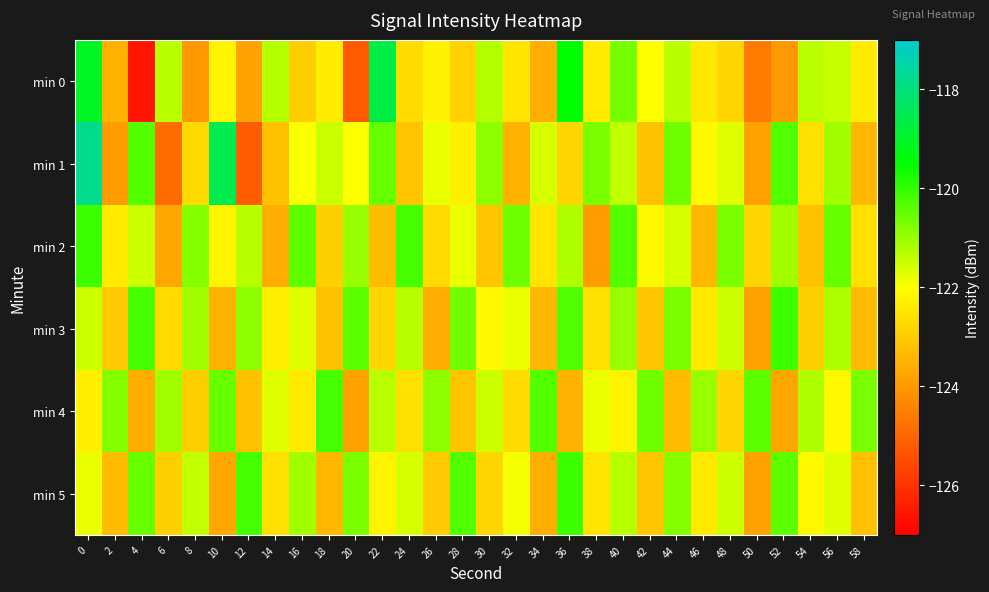

Reading right to left, extract all data points from this chart.

min 0: 58=-122.4	56=-121.5	54=-121.3	52=-124.0	50=-124.6	48=-122.8	46=-122.4	44=-121.3	42=-122.0	40=-120.7	38=-122.4	36=-119.5	34=-123.6	32=-122.5	30=-121.3	28=-122.9	26=-122.2	24=-122.7	22=-118.7	20=-125.2	18=-122.4	16=-123.0	14=-121.3	12=-123.8	10=-122.2	8=-124.0	6=-121.3	4=-126.6	2=-123.5	0=-119.1
min 1: 58=-123.4	56=-121.1	54=-122.6	52=-120.3	50=-123.8	48=-121.7	46=-122.1	44=-120.6	42=-123.2	40=-121.4	38=-120.7	36=-122.8	34=-121.6	32=-123.5	30=-120.9	28=-122.3	26=-121.8	24=-123.1	22=-120.5	20=-122.0	18=-121.5	16=-122.0	14=-123.2	12=-125.2	10=-118.5	8=-122.7	6=-124.8	4=-120.3	2=-123.9	0=-117.8
min 2: 58=-122.6	56=-120.5	54=-123.2	52=-121.1	50=-122.8	48=-120.7	46=-123.4	44=-121.6	42=-122.1	40=-120.3	38=-123.9	36=-121.2	34=-122.5	32=-120.6	30=-123.1	28=-121.8	26=-122.7	24=-120.2	22=-123.3	20=-121.0	18=-122.9	16=-120.4	14=-123.6	12=-121.3	10=-122.2	8=-120.8	6=-123.7	4=-121.5	2=-122.4	0=-120.1
min 3: 58=-123.3	56=-121.2	54=-122.9	52=-120.1	50=-123.8	48=-121.5	46=-122.4	44=-120.7	42=-123.1	40=-121.0	38=-122.6	36=-120.3	34=-123.4	32=-121.8	30=-122.1	28=-120.6	26=-123.6	24=-121.3	22=-122.8	20=-120.4	18=-123.2	16=-121.7	14=-122.3	12=-120.9	10=-123.5	8=-121.1	6=-122.7	4=-120.2	2=-123.0	0=-121.5
min 4: 58=-120.7	56=-122.1	54=-121.2	52=-123.7	50=-120.4	48=-122.8	46=-121.0	44=-123.3	42=-120.6	40=-122.2	38=-121.8	36=-123.5	34=-120.3	32=-122.7	30=-121.5	28=-123.1	26=-120.9	24=-122.6	22=-121.3	20=-123.8	18=-120.2	16=-122.4	14=-121.7	12=-123.2	10=-120.5	8=-122.9	6=-121.1	4=-123.6	2=-120.8	0=-122.3
min 5: 58=-123.2	56=-121.7	54=-122.1	52=-120.4	50=-123.8	48=-121.5	46=-122.4	44=-120.8	42=-123.1	40=-121.3	38=-122.5	36=-120.1	34=-123.6	32=-121.9	30=-122.8	28=-120.3	26=-123.0	24=-121.6	22=-122.2	20=-120.7	18=-123.4	16=-121.1	14=-122.6	12=-120.2	10=-123.7	8=-121.4	6=-122.9	4=-120.5	2=-123.3	0=-121.8